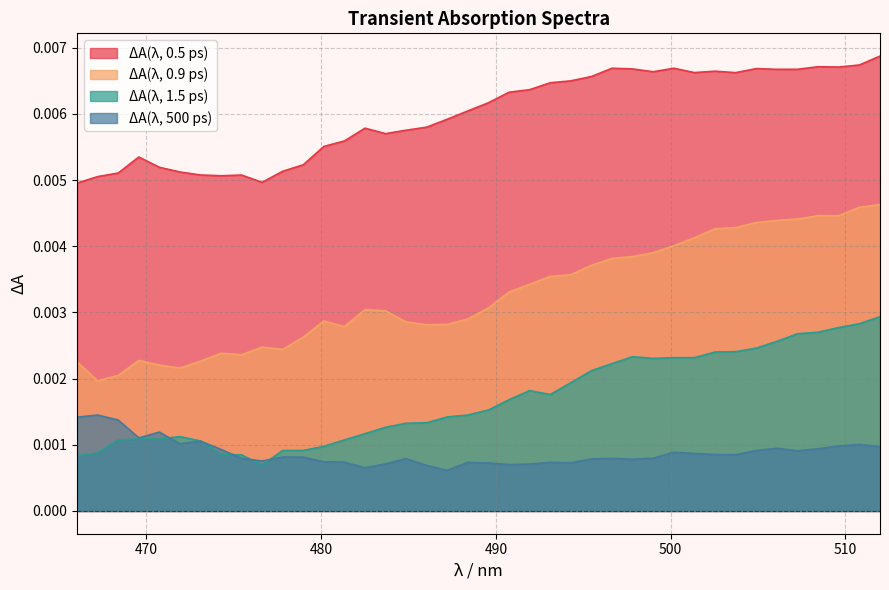

Which series changed the most between 484.861 and 496.642?

ΔA(λ, 0.9 ps)